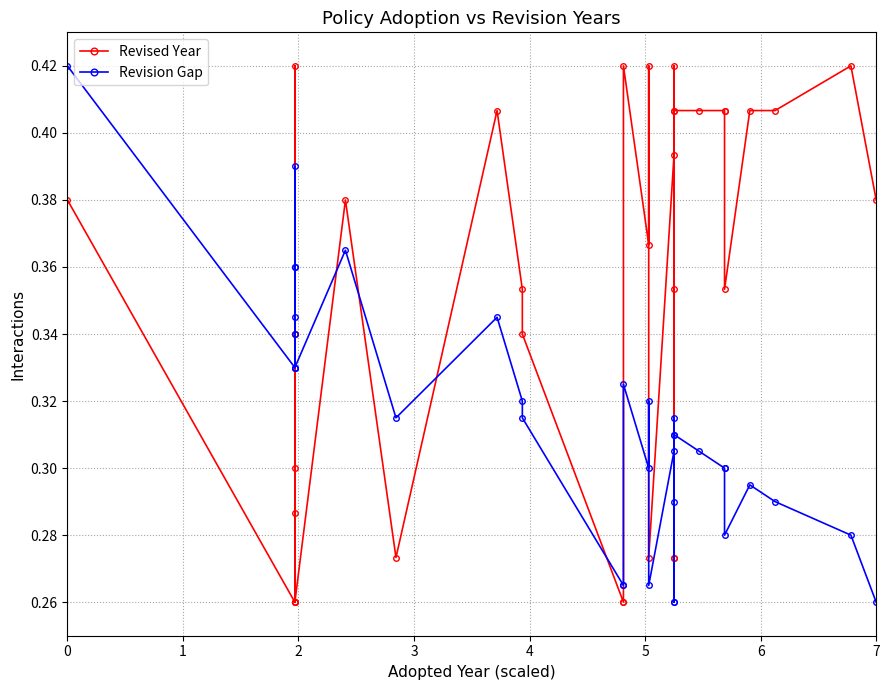

Which series ends up on top after the final intersection of Revised Year and Revision Gap?

Revised Year